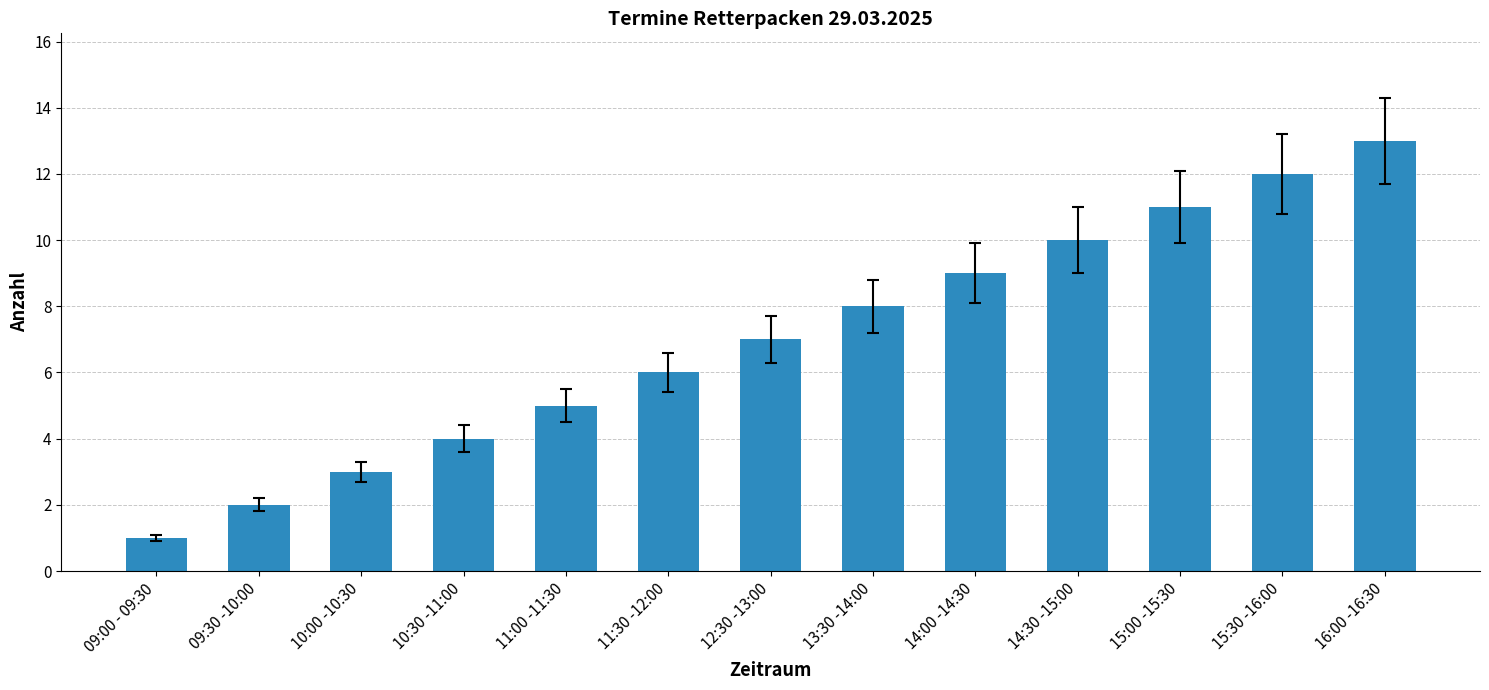

What is the label of the 11th bar from the left?

15:00 -15:30